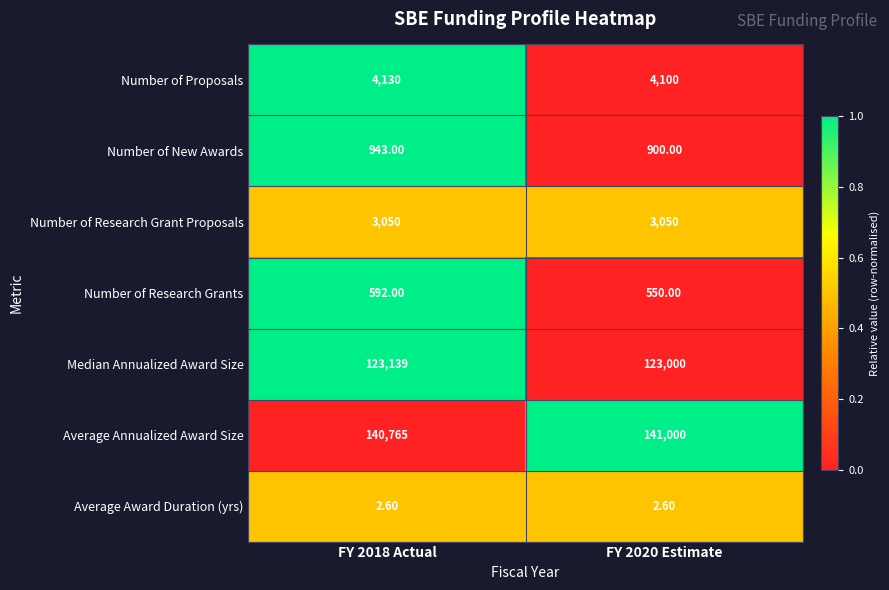

At FY 2018 Actual, list the series in order from smallest to largest.

Average Award Duration (yrs), Number of Research Grants, Number of New Awards, Number of Research Grant Proposals, Number of Proposals, Median Annualized Award Size, Average Annualized Award Size